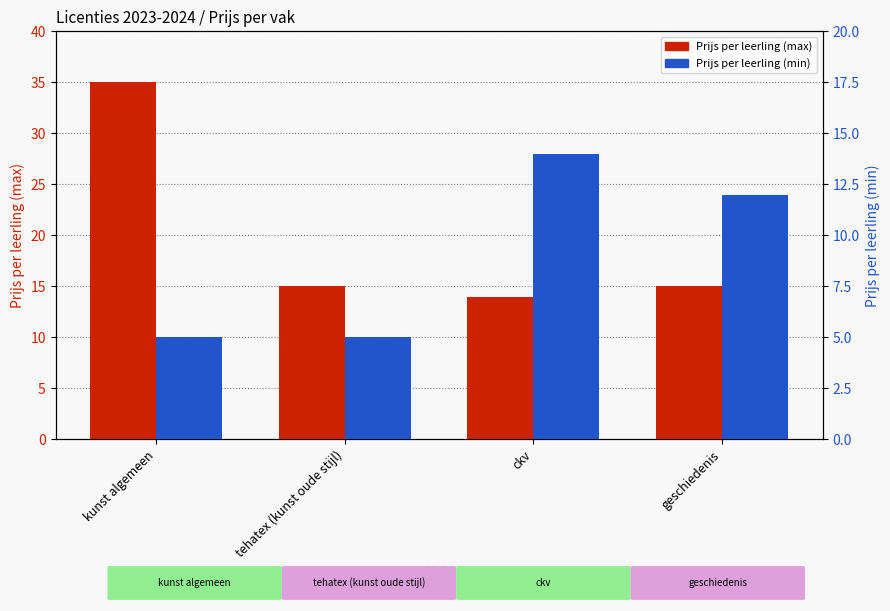

What is the difference between the Prijs per leerling (min) values at ckv and tehatex (kunst oude stijl)?

9